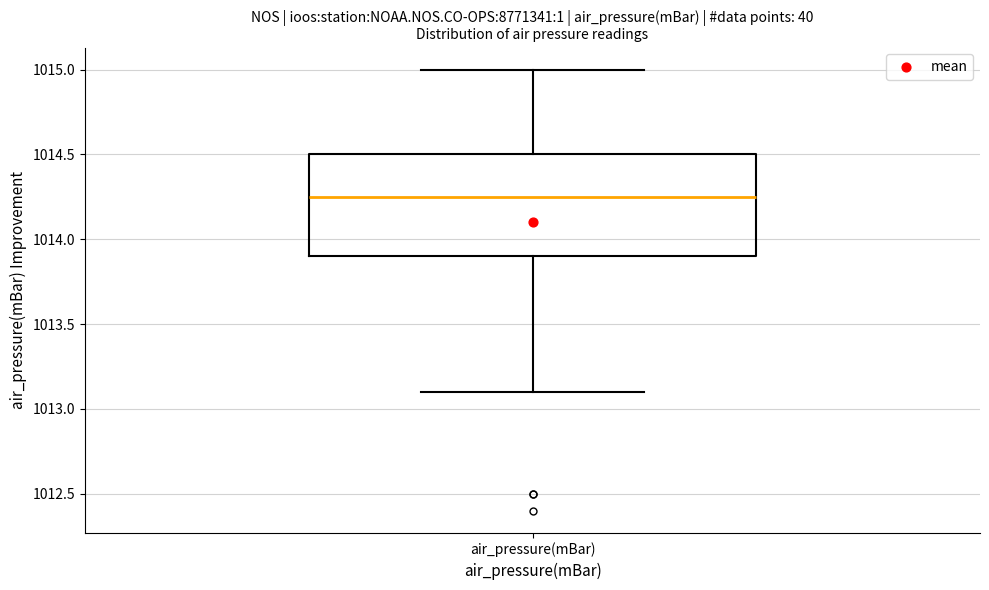

Transcribe this box plot: give where the median line is, the range the box spans, and where the two whiskers end, as read against the y-axis. The values are not printed on the chart, so give them approximately, as read against the axis.

median 1014.25, box 1013.90 to 1014.50, whiskers 1013.10 to 1015.00